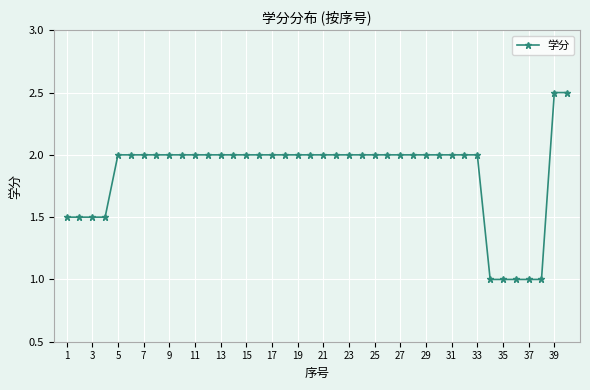

What is the greatest value displayed?

2.5